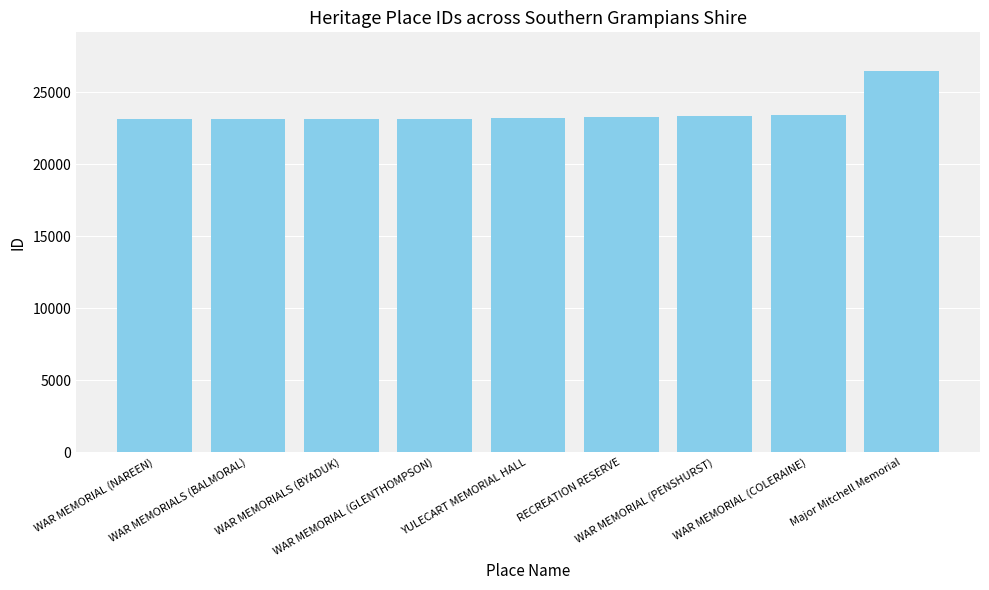

How many series are shown in this chart?

1